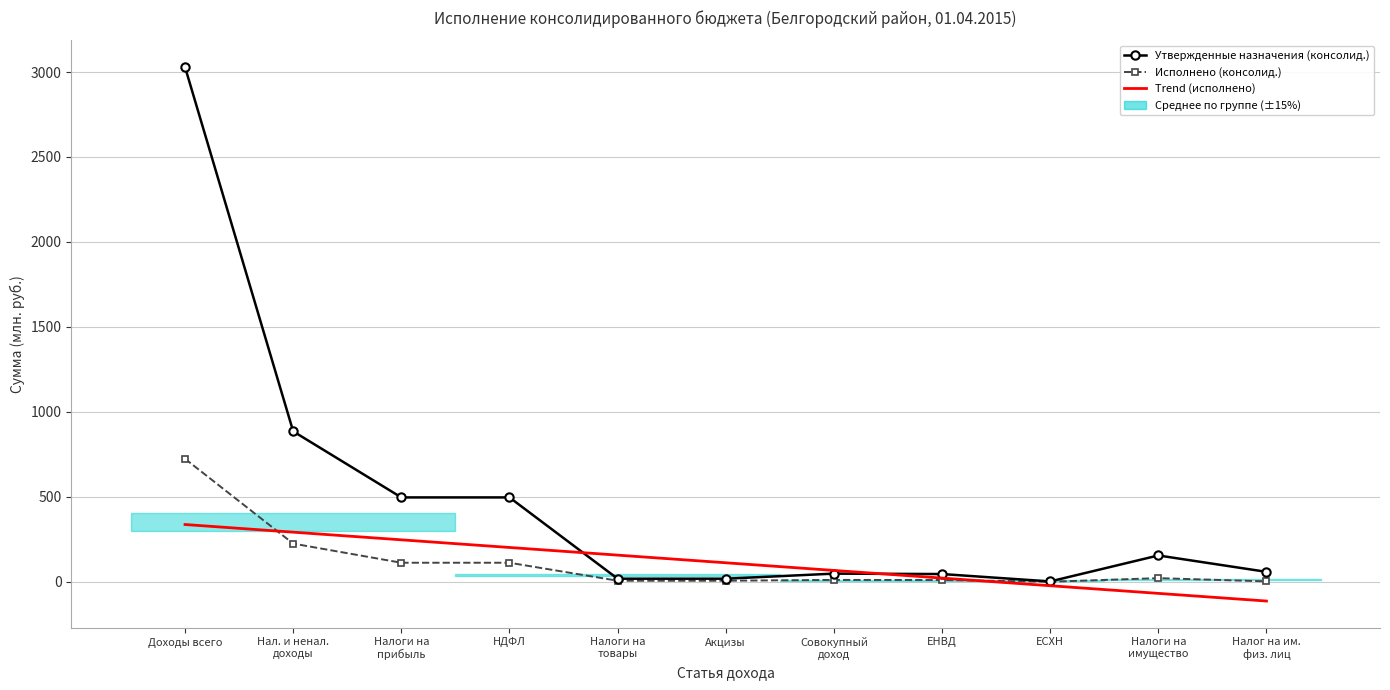

At which category is the sum across all series the highest?

Доходы всего